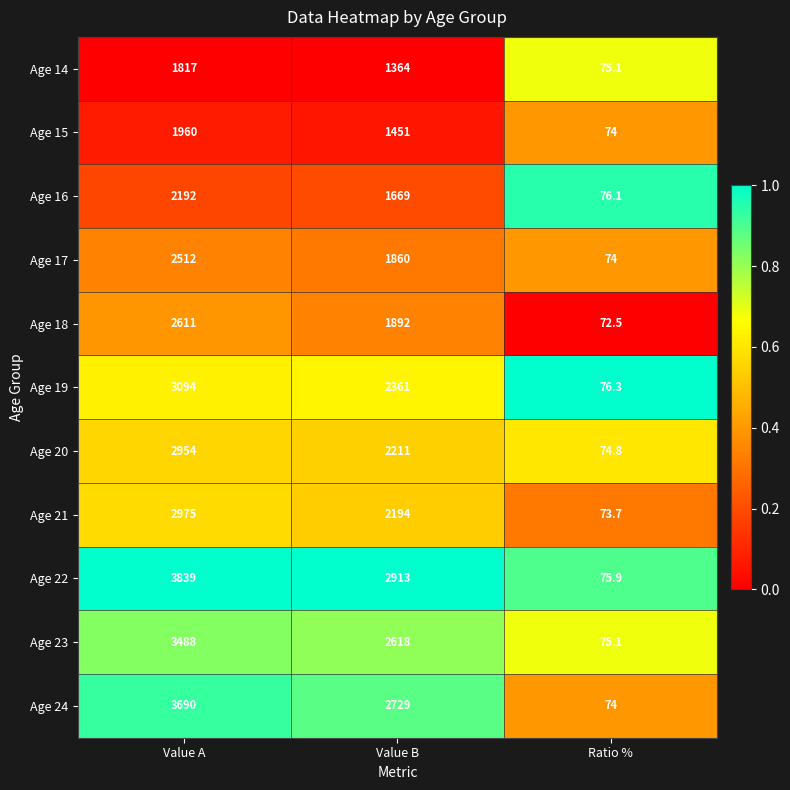

Count the number of data series in this chart.

11